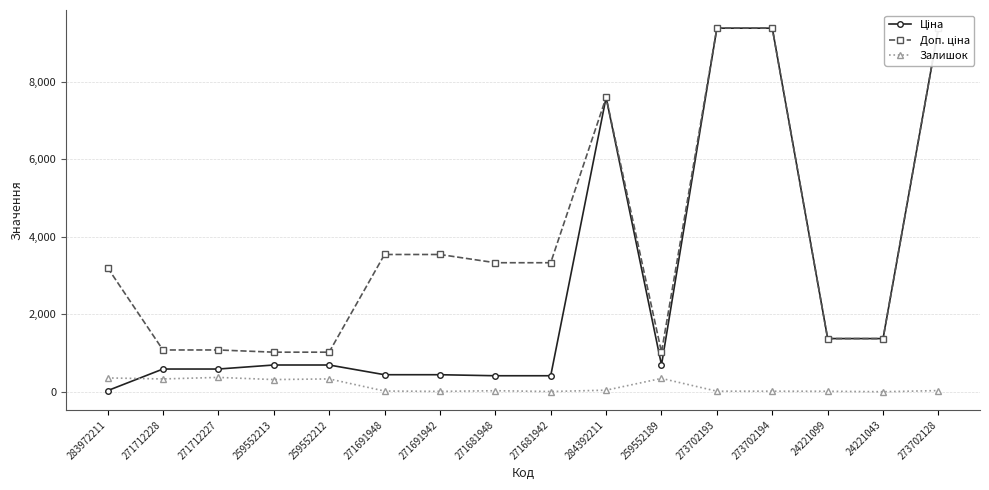

Which series has the largest total across all categories?

Доп. ціна